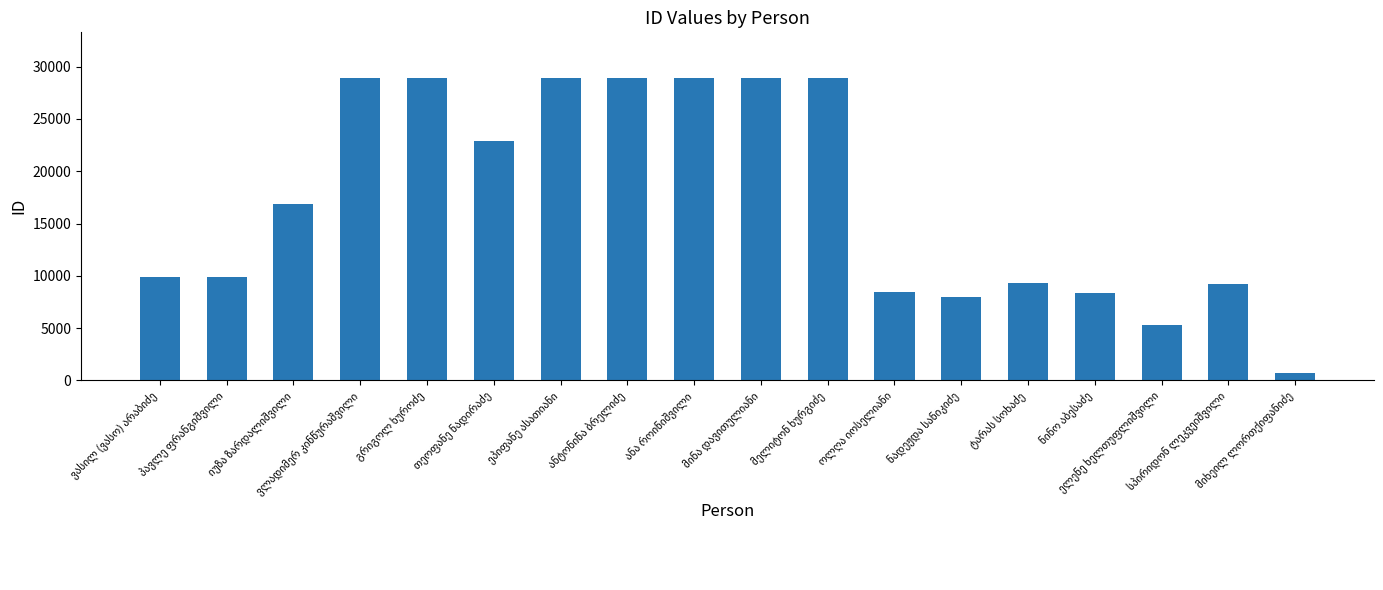

Count the number of data series in this chart.

1